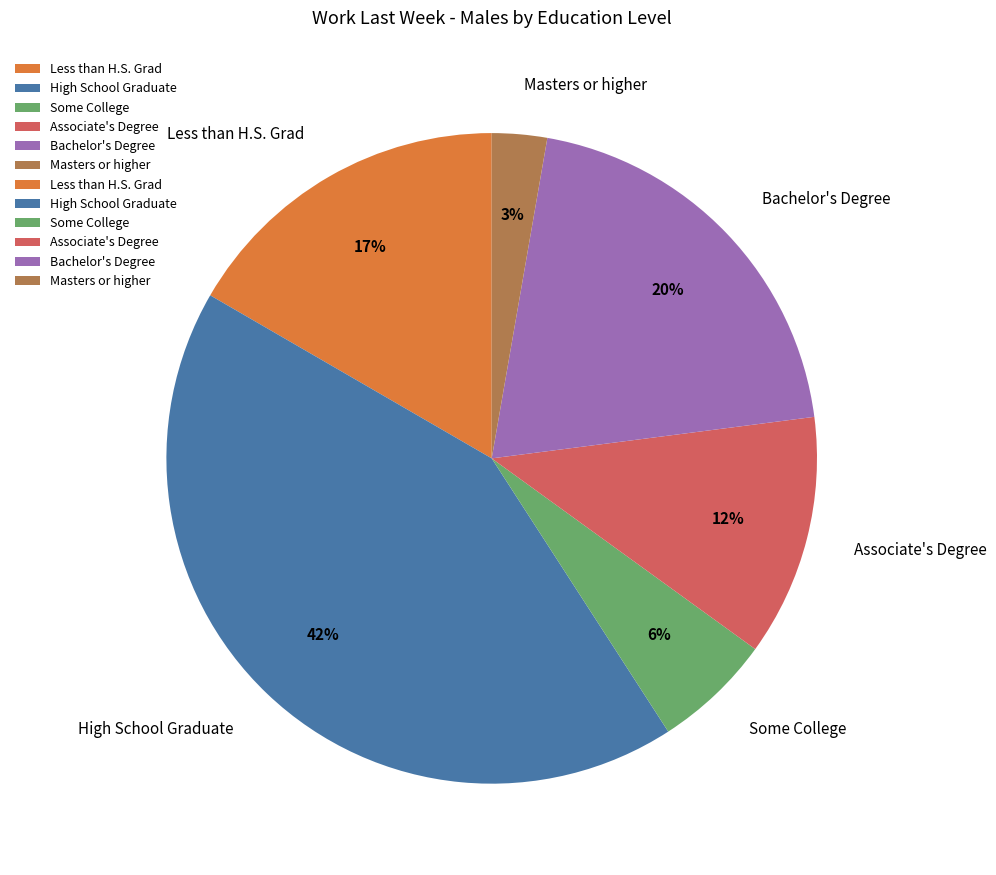

Combined, do Some College and Associate's Degree account for over 50%?

No